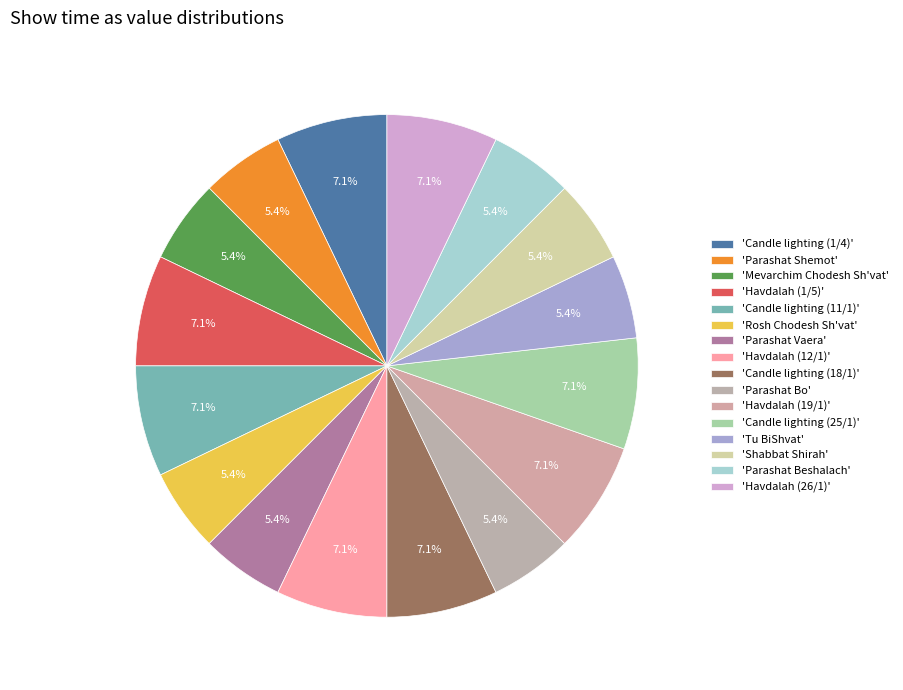

Which category has the biggest portion of the pie?

Candle lighting (1/4)